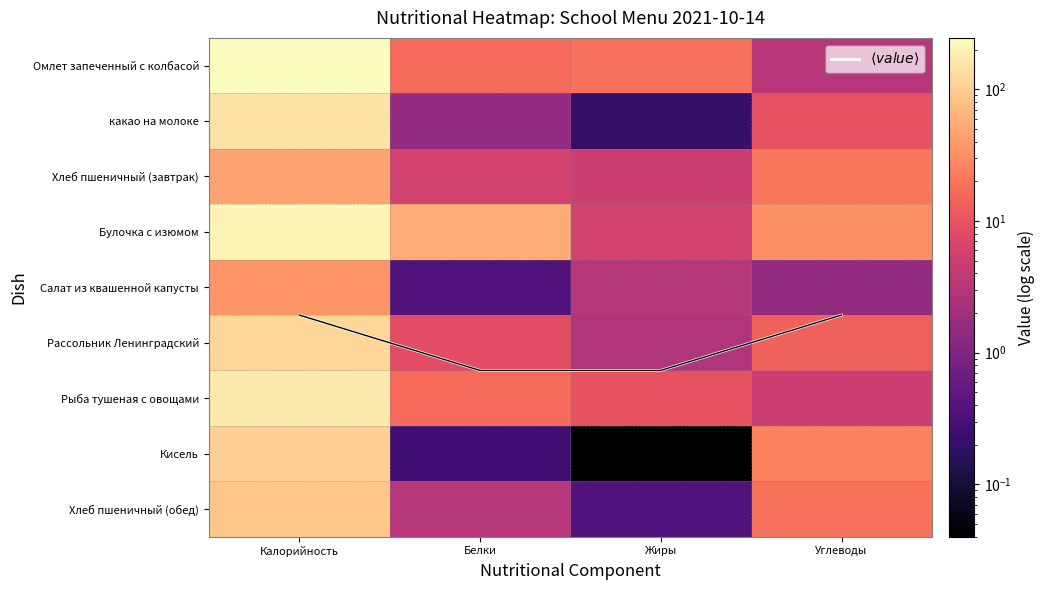

Is it true that Булочка с изюмом equals 13.0 at Углеводы?

False